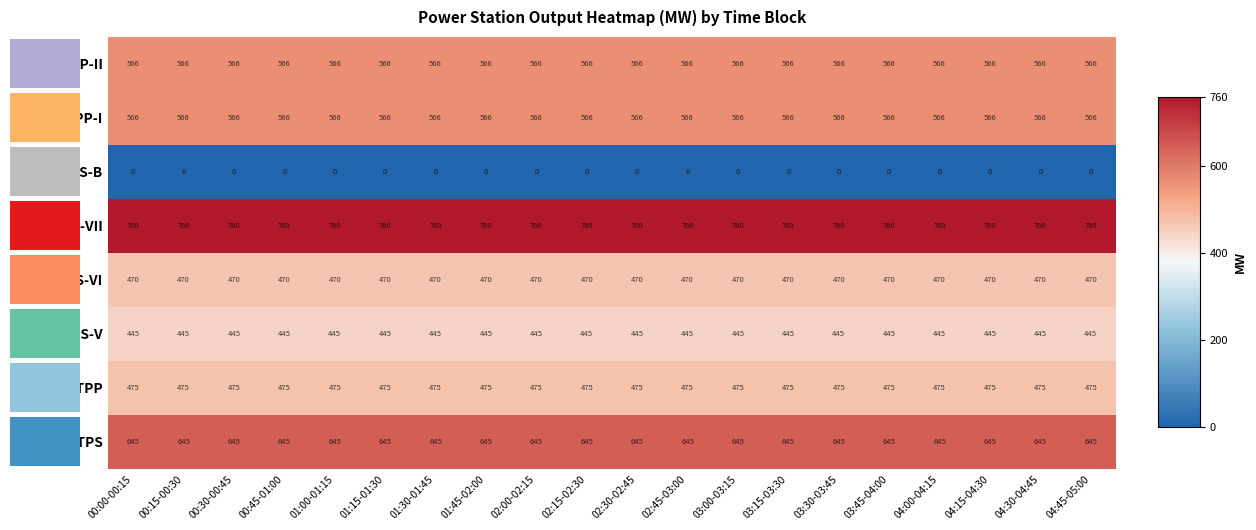

Which has a higher value, 01:30-01:45 or 01:00-01:15?

01:30-01:45